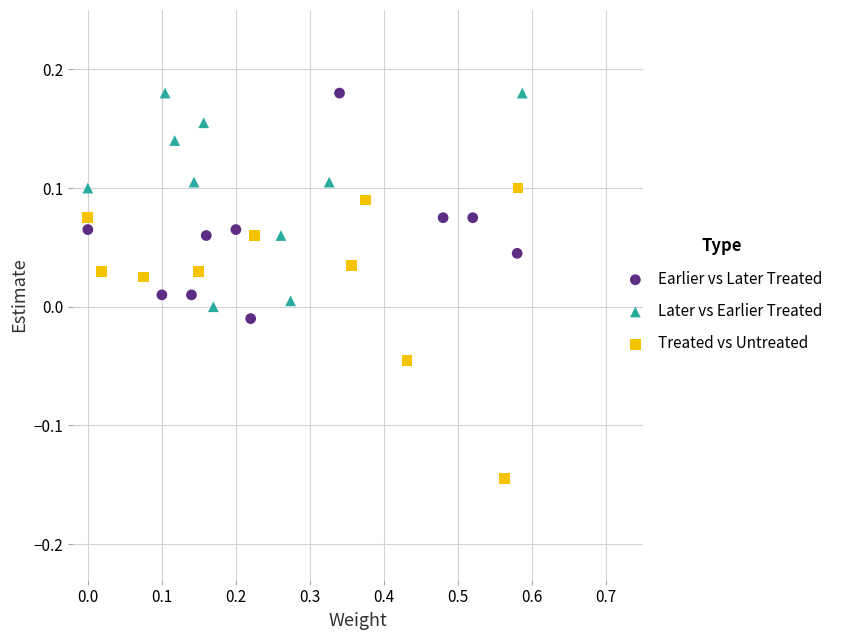

Which series reaches the minimum Y coordinate?

Treated vs Untreated